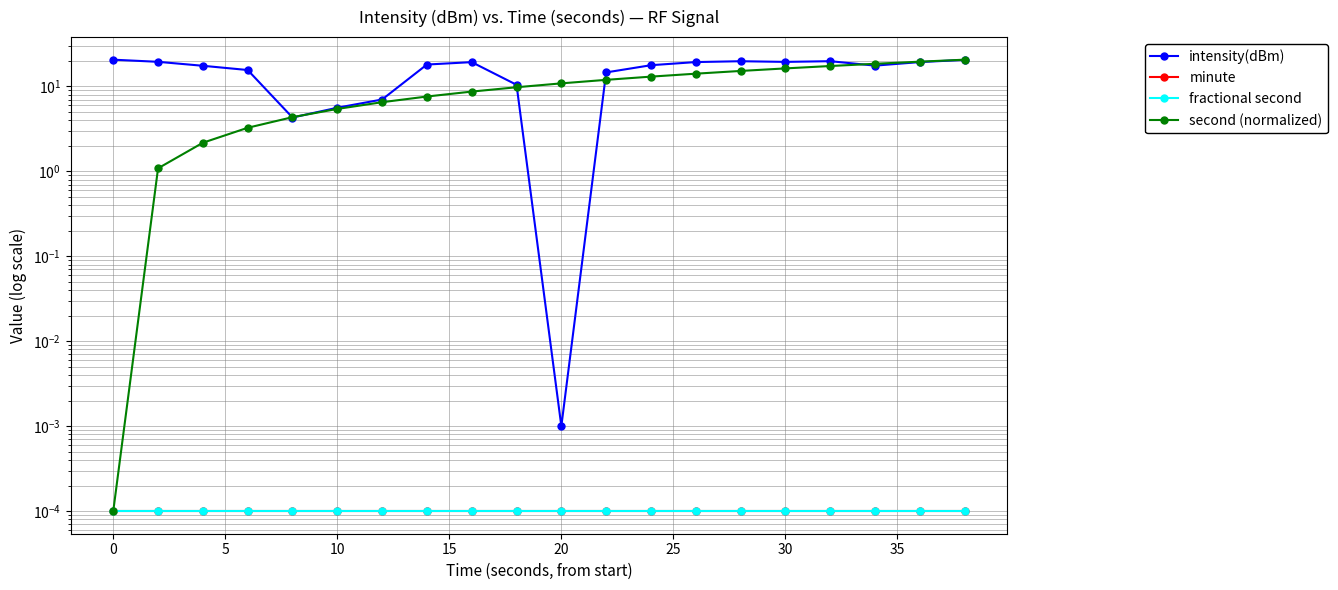

Is this an area chart (filled region under the line)?

No